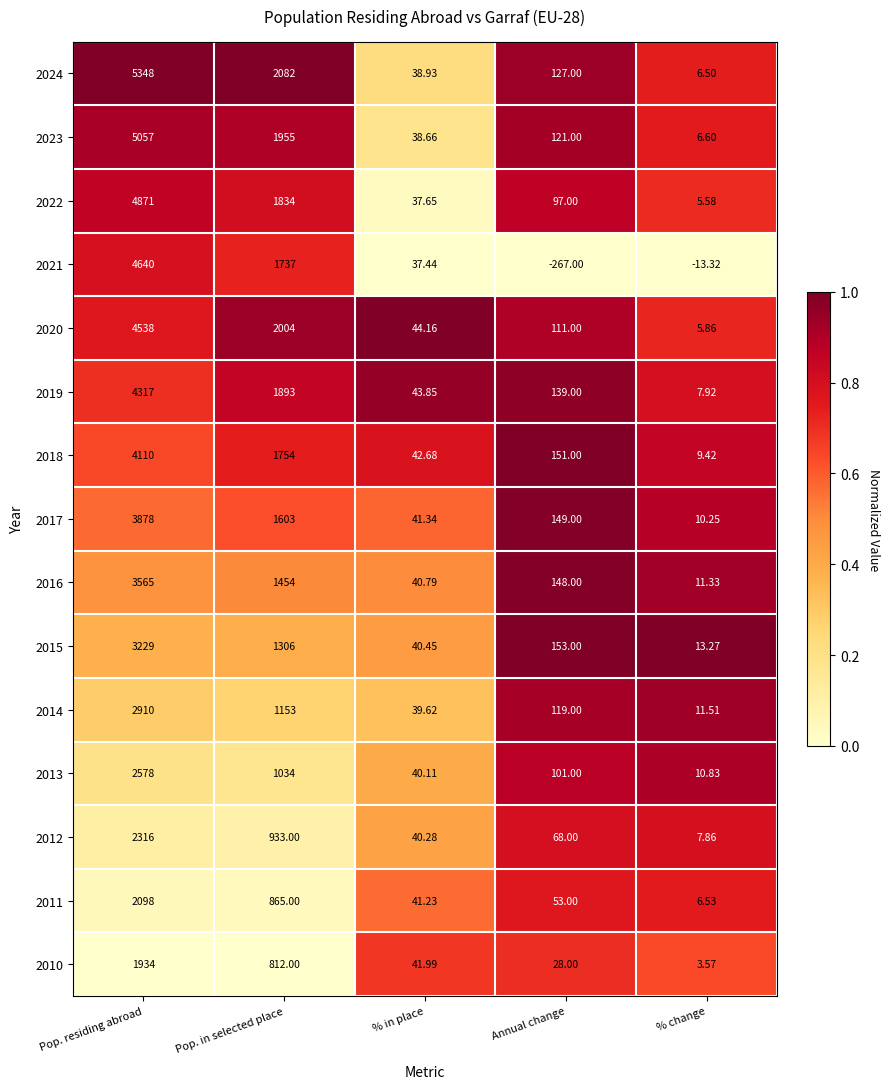

Rank the categories by 2010 value from lowest to highest.

% change, Annual change, % in place, Pop. in selected place, Pop. residing abroad